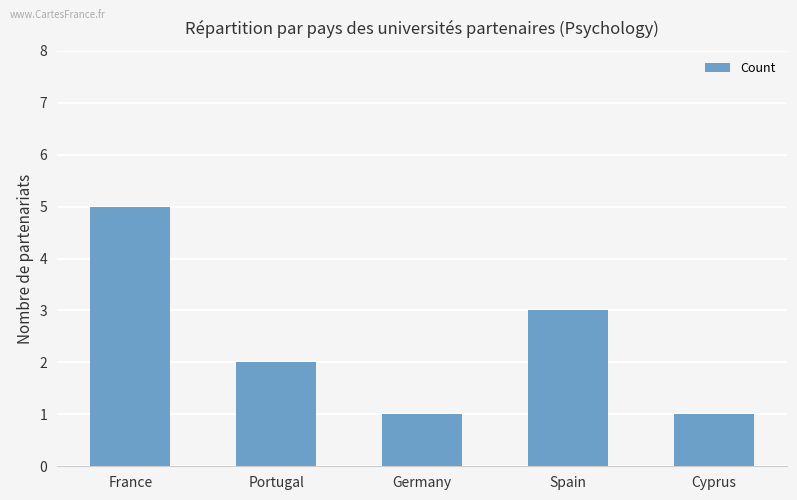

How many values are below 2?

2